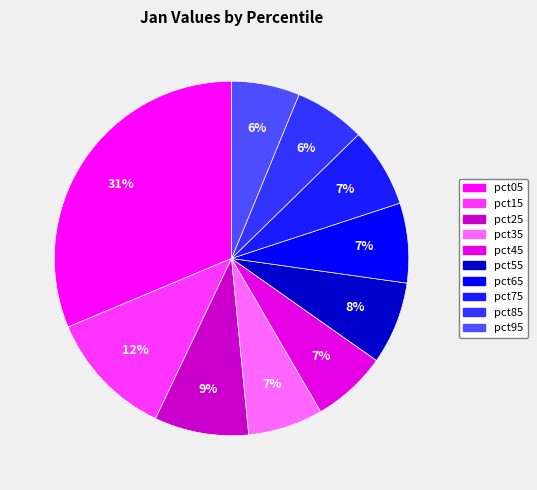

Is there a majority slice in this chart?

No